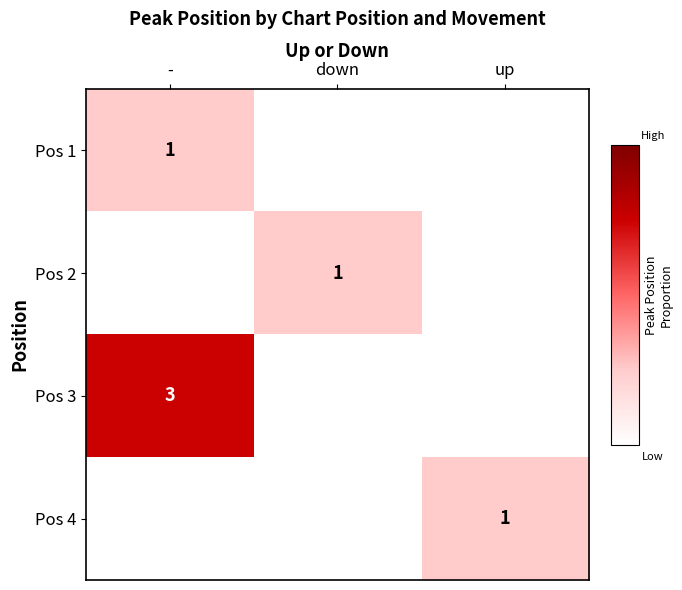

Is it true that Pos 4 equals 2 at up?

False